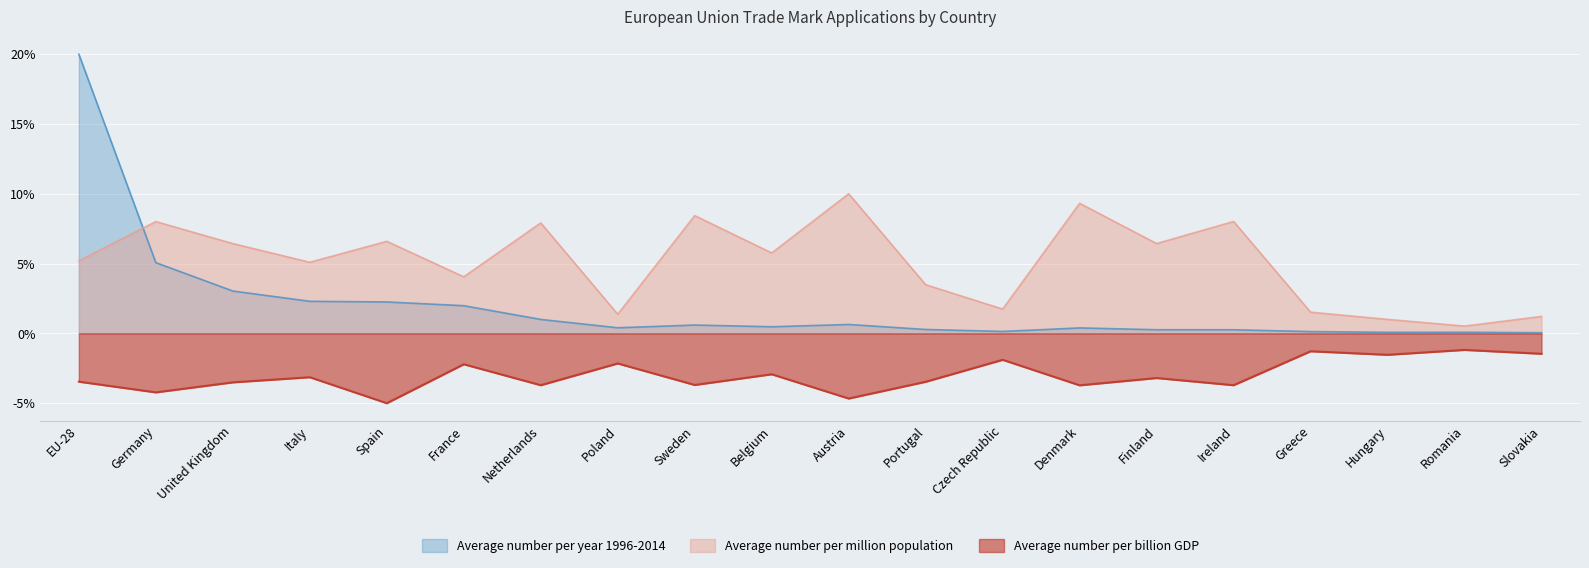

Where is the first local minimum for Average number per billion GDP?

Germany